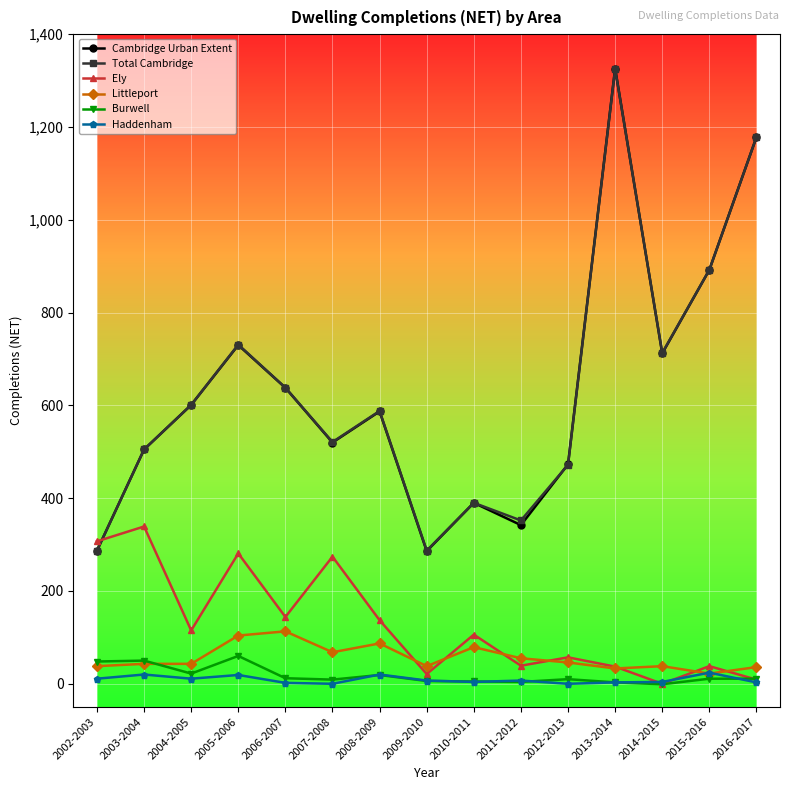

What are all the series names shown in the legend?

Cambridge Urban Extent, Total Cambridge, Ely, Littleport, Burwell, Haddenham